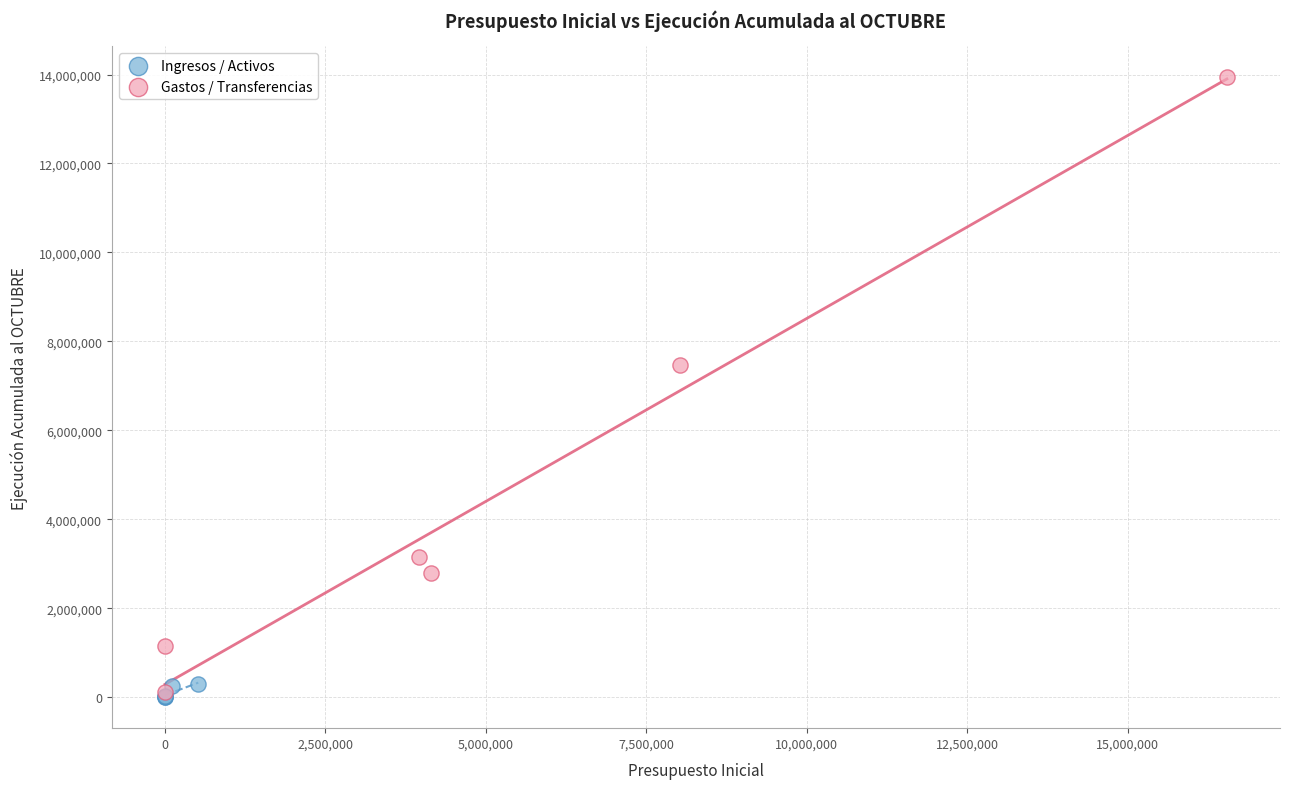

Which series reaches the maximum Y coordinate?

Gastos / Transferencias